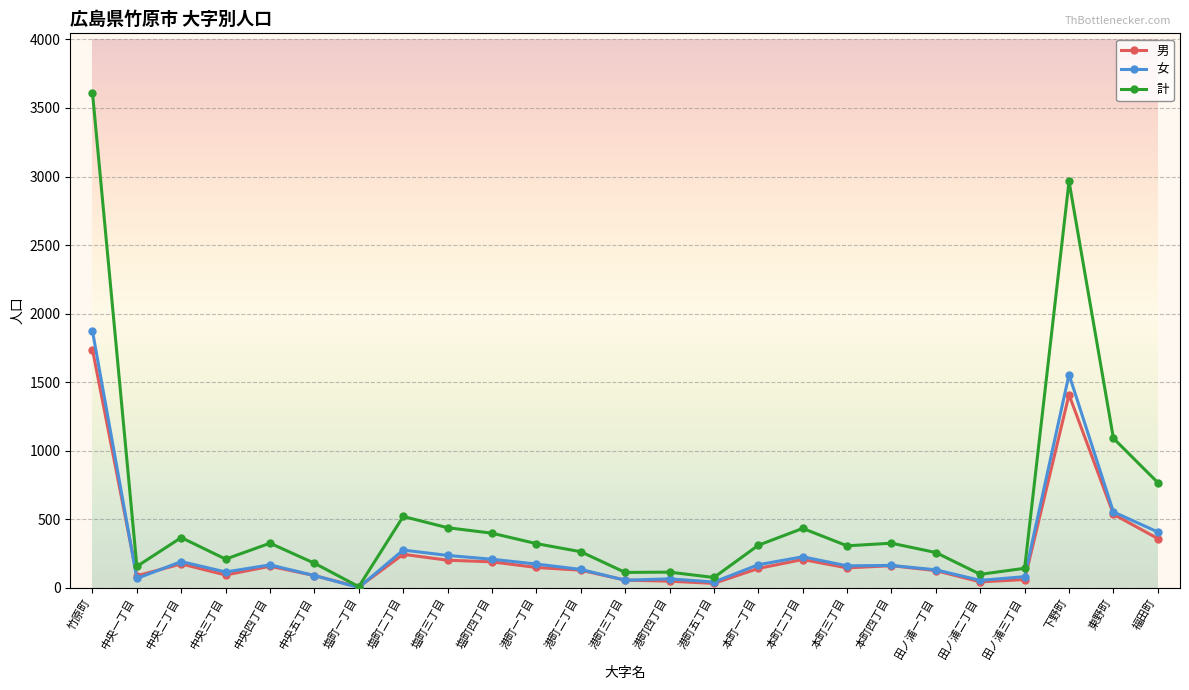

Which category has the highest value in the 女 series?

竹原町